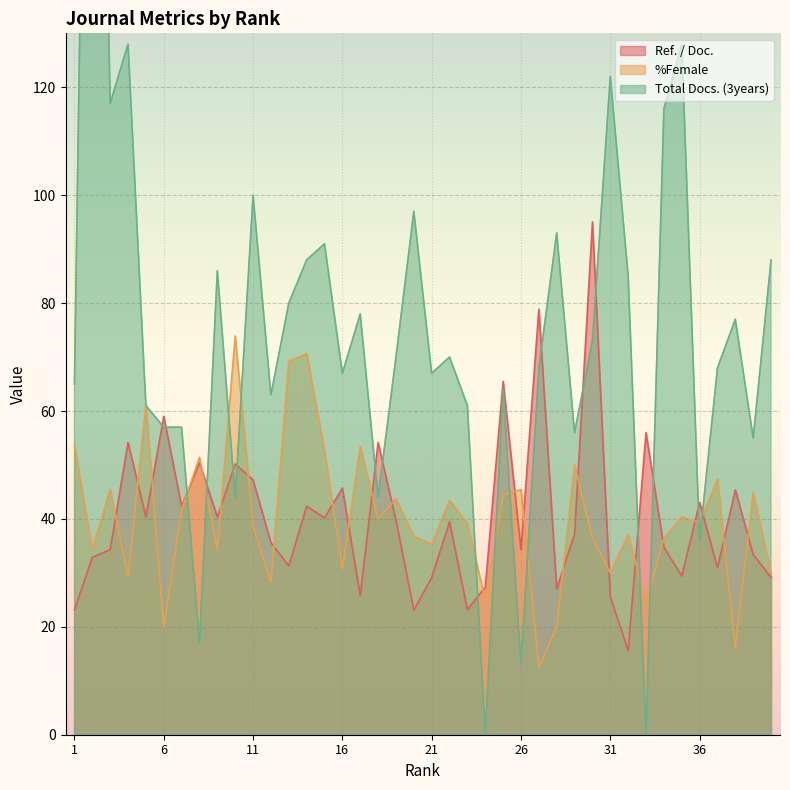

Between 5 and 2, which is larger?

5